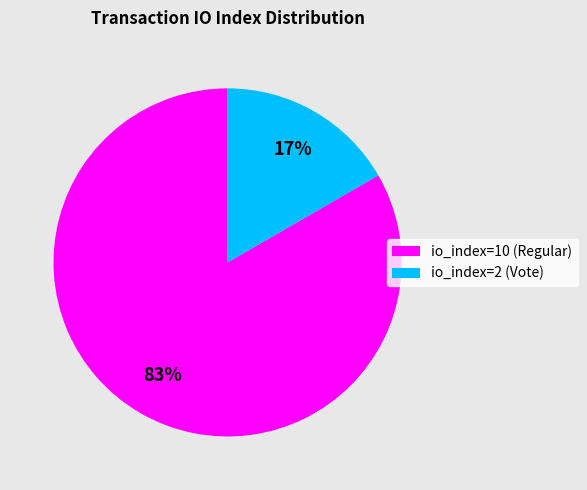

To the nearest percent, what is the average slice percentage?

50%